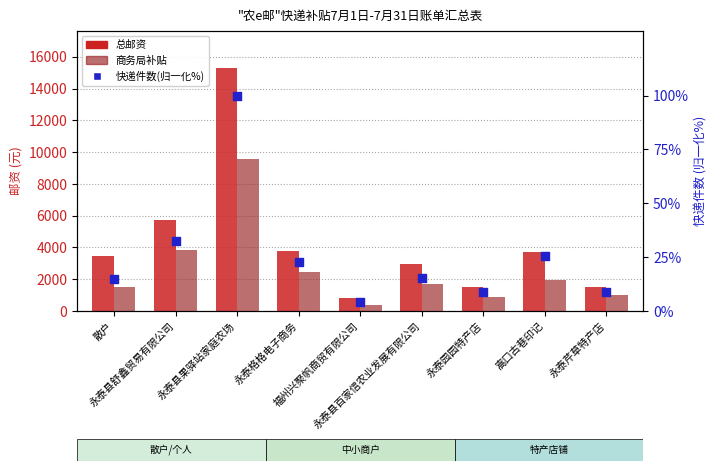

Is the value of 商务局补贴 at 福州兴聚帆商贸有限公司 greater than the value of 总邮资 at 嵩口古巷印记?

No